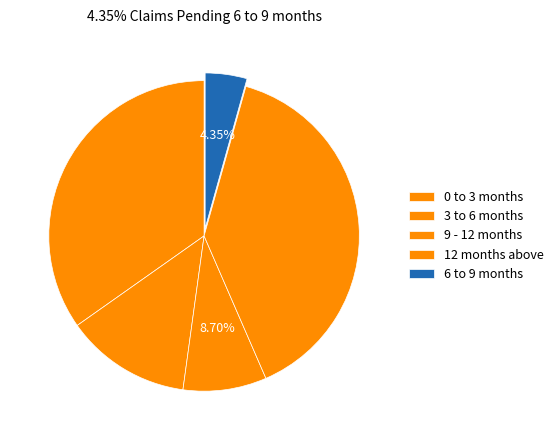

What percentage is NOT represented by 12 months above?

60.9%